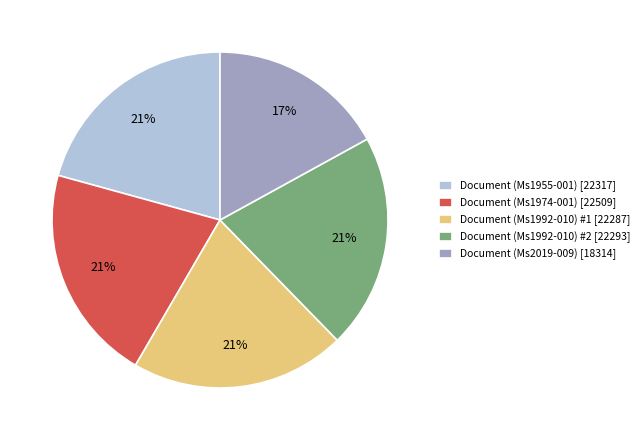

To the nearest percent, what is the combined percentage of Document (Ms1992-010) #2 and Document (Ms1974-001)?

42%